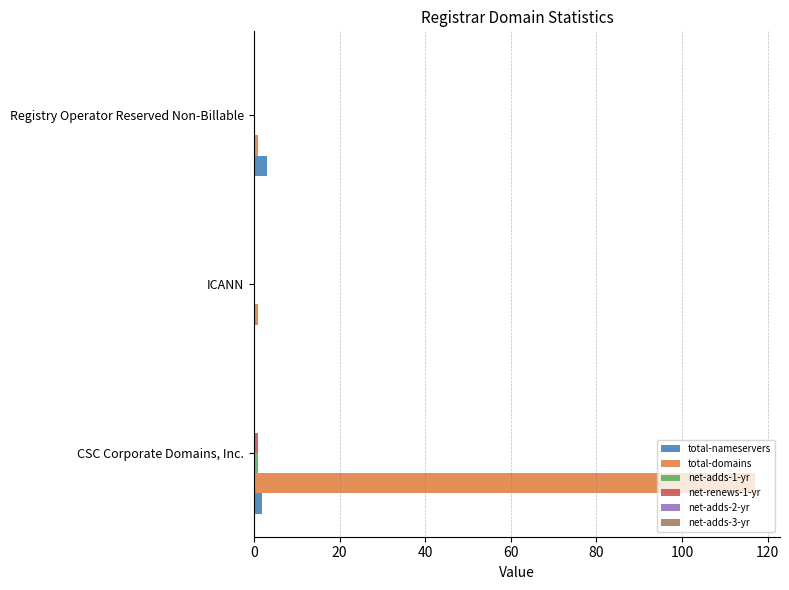

True or false: total-nameservers has a value of 3 at Registry Operator Reserved Non-Billable.

True